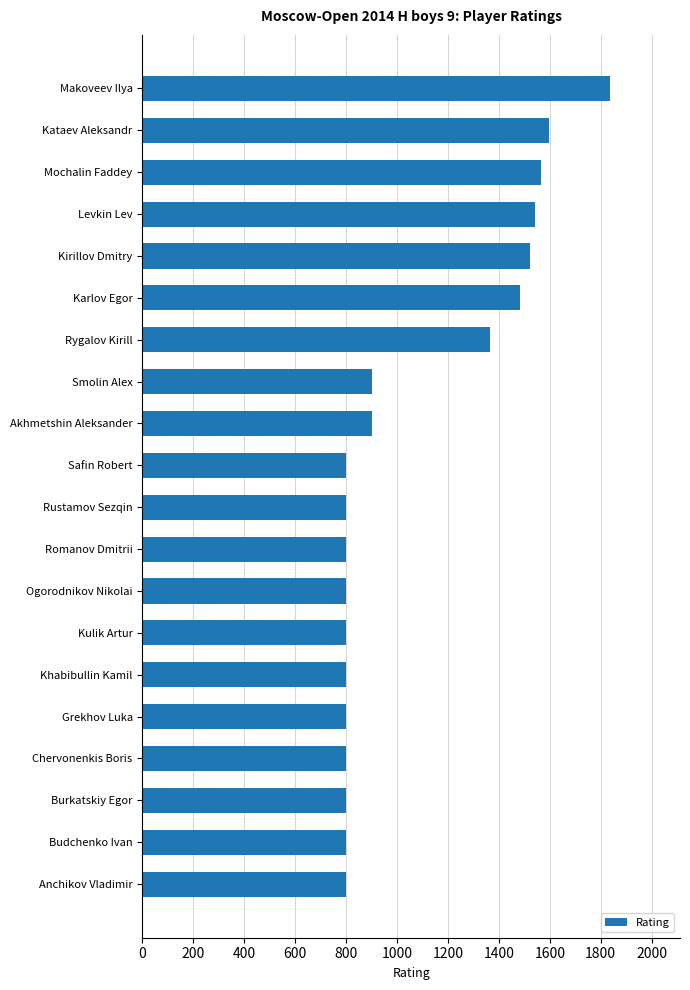

Is it true that the value at Rustamov Sezqin is 800?

True